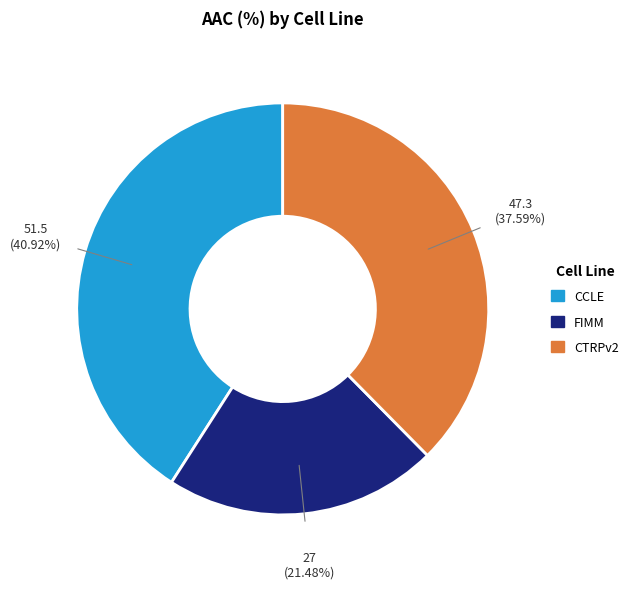

Which category has the smallest portion of the pie?

FIMM